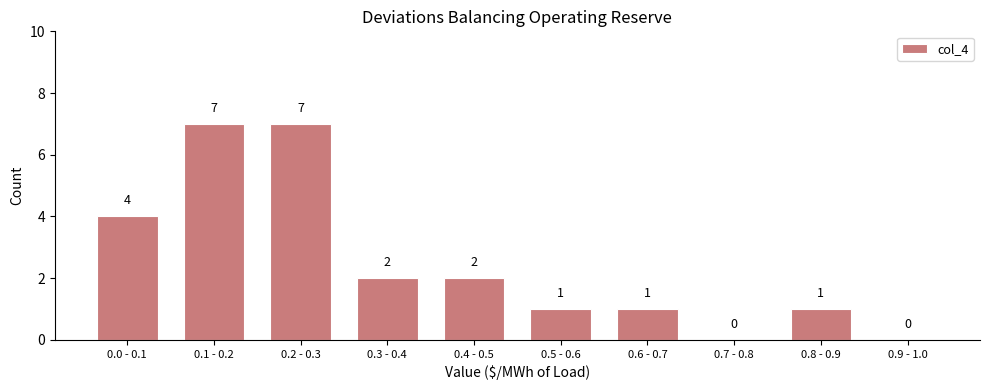

Between 0.1 - 0.2 and 0.8 - 0.9, which is larger?

0.1 - 0.2